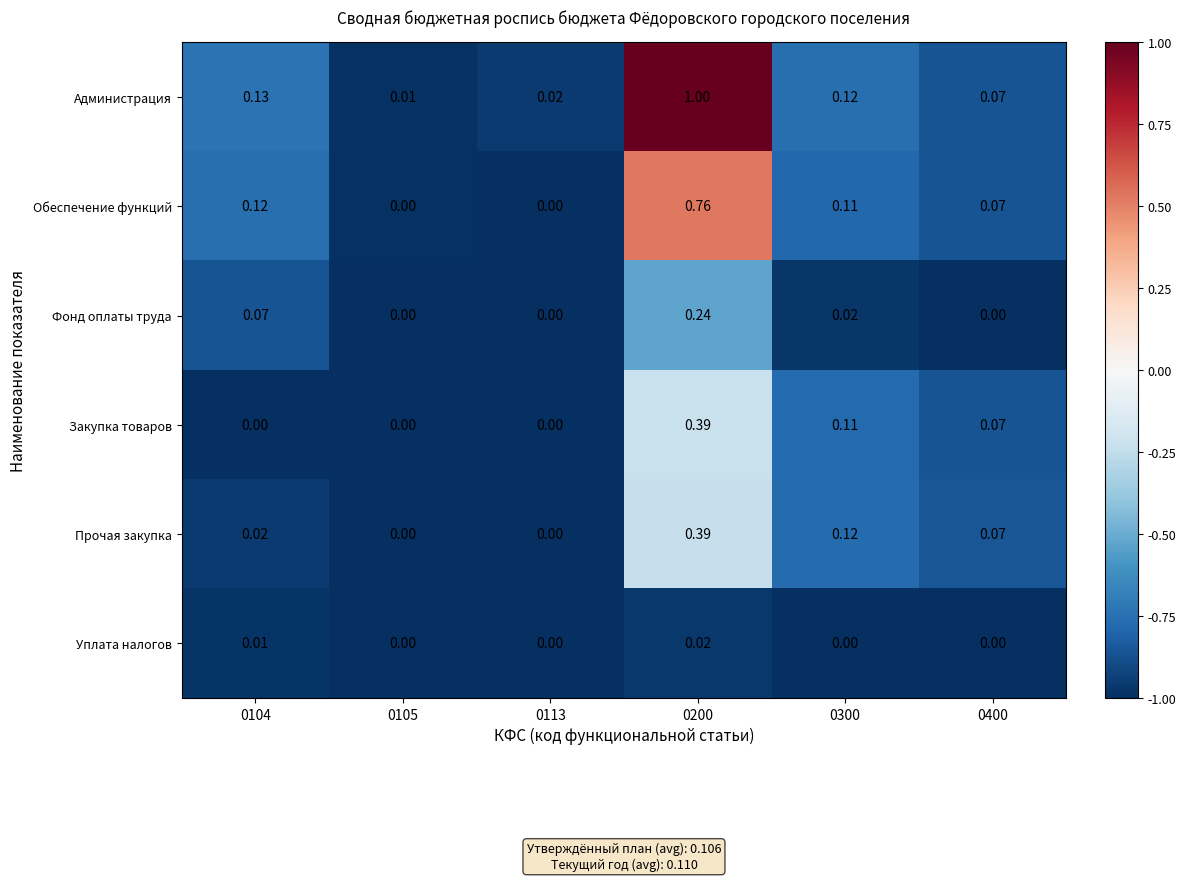

At which category is the sum across all series the highest?

0200